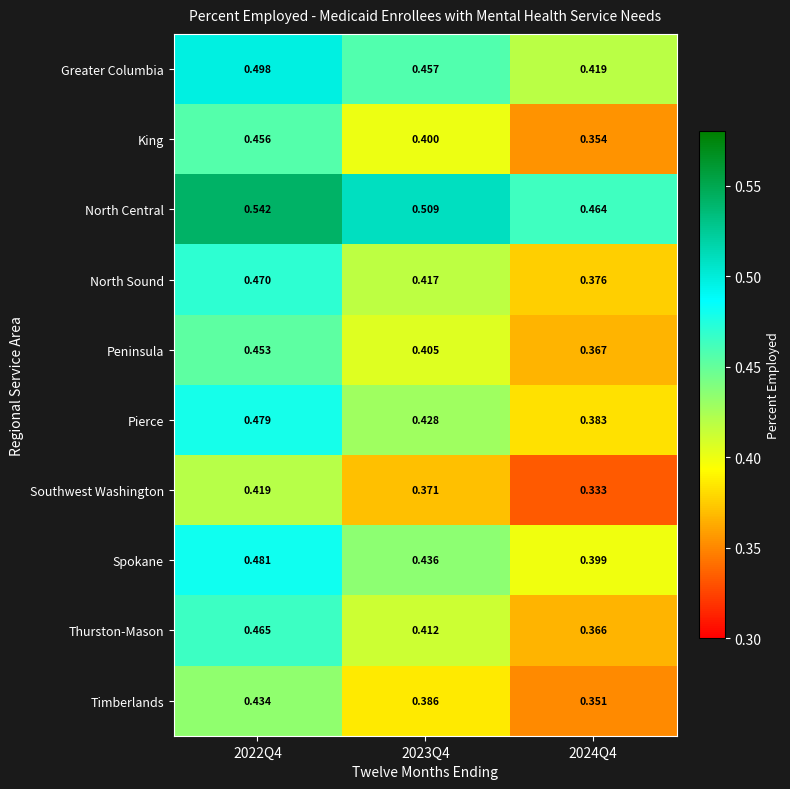

Between 2022Q4 and 2023Q4, which series saw the biggest shift?

King